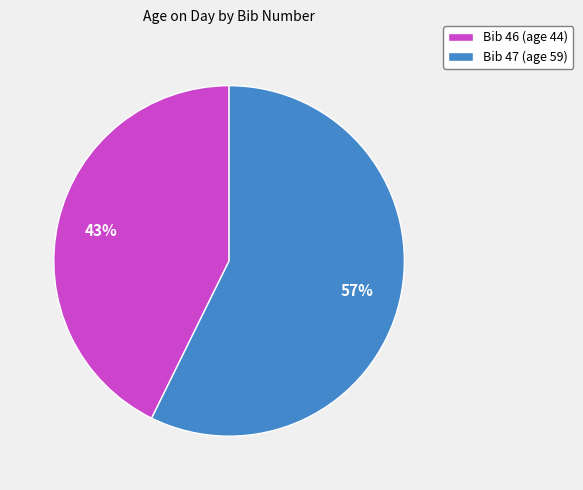

What percentage is the Bib 47 (age 59) slice, to the nearest percent?

57%